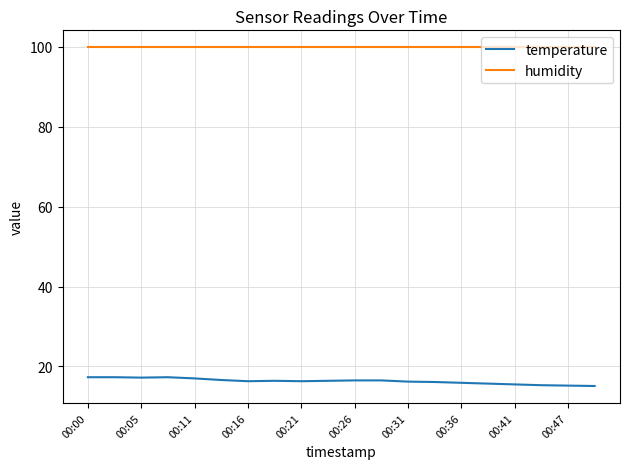

True or false: humidity and temperature intersect in this chart.

False